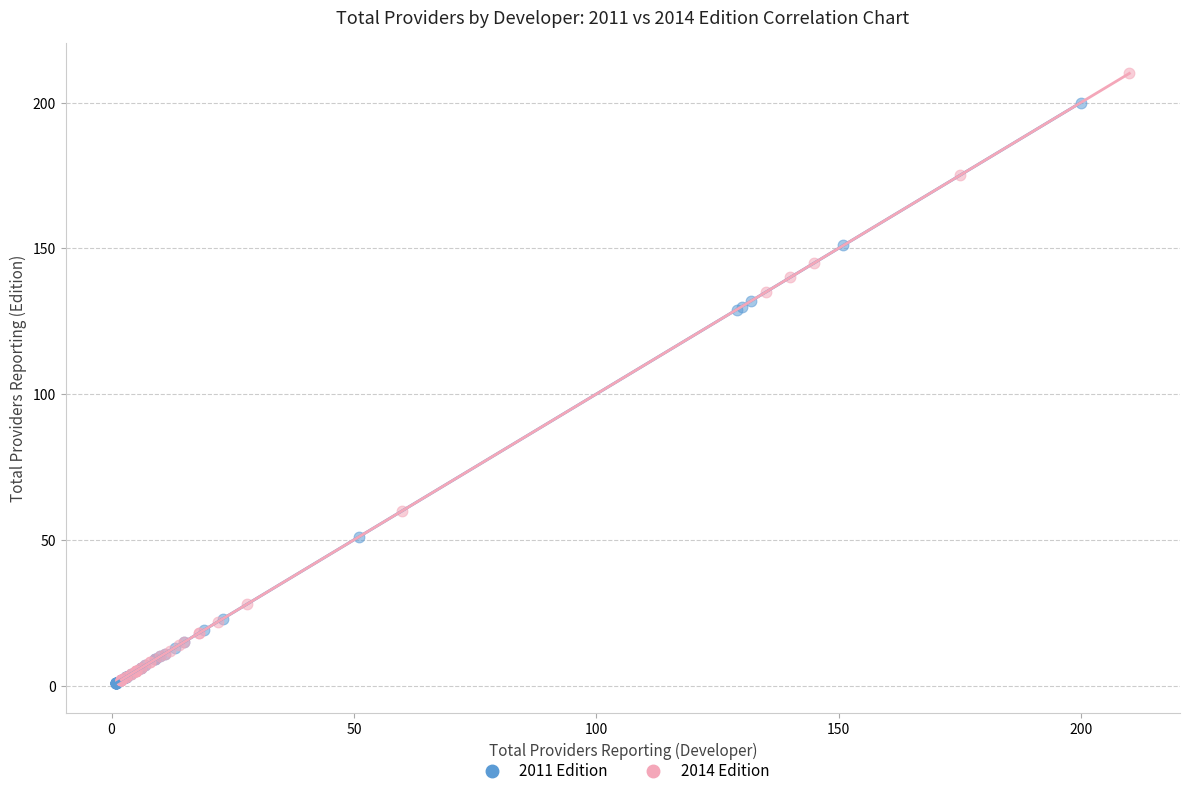

Which series contains the highest Y value?

2014 Edition